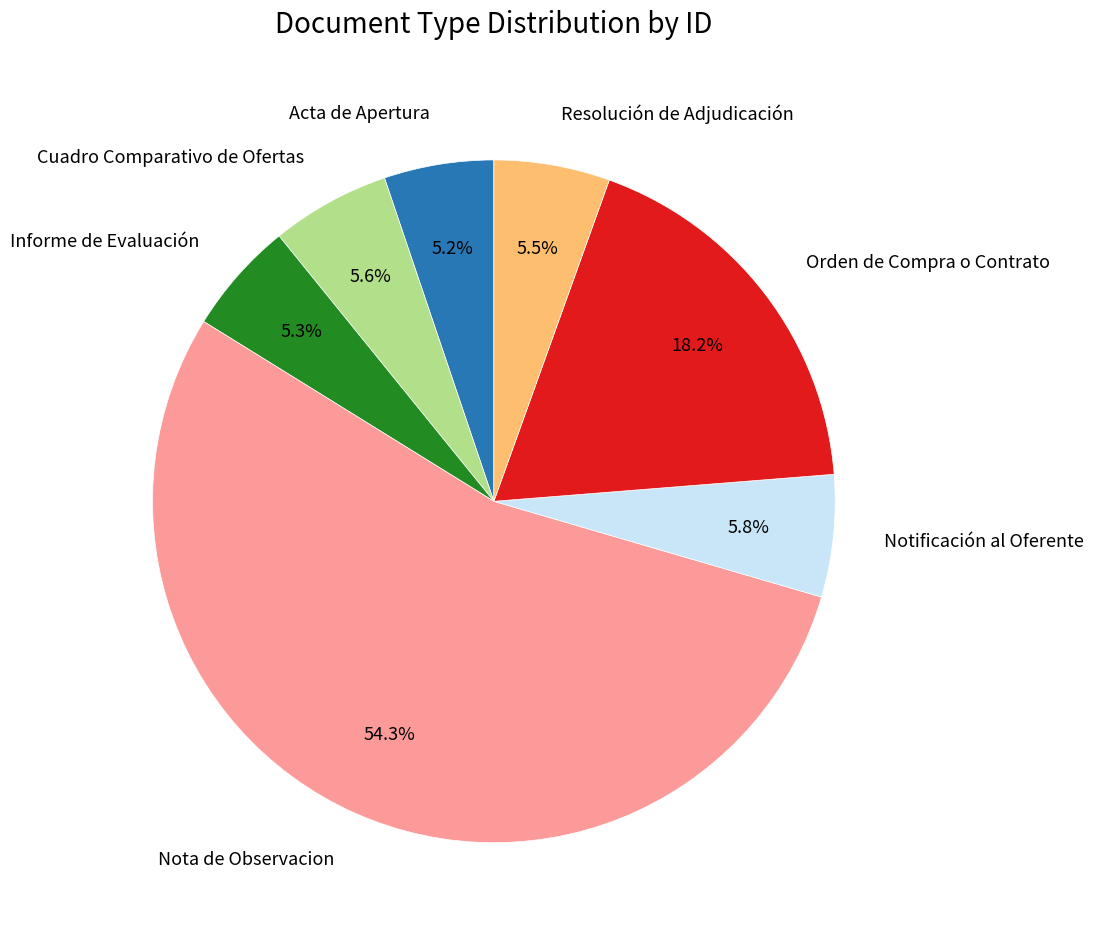

To the nearest percent, what is the difference between the largest and smallest slice percentages?

49%